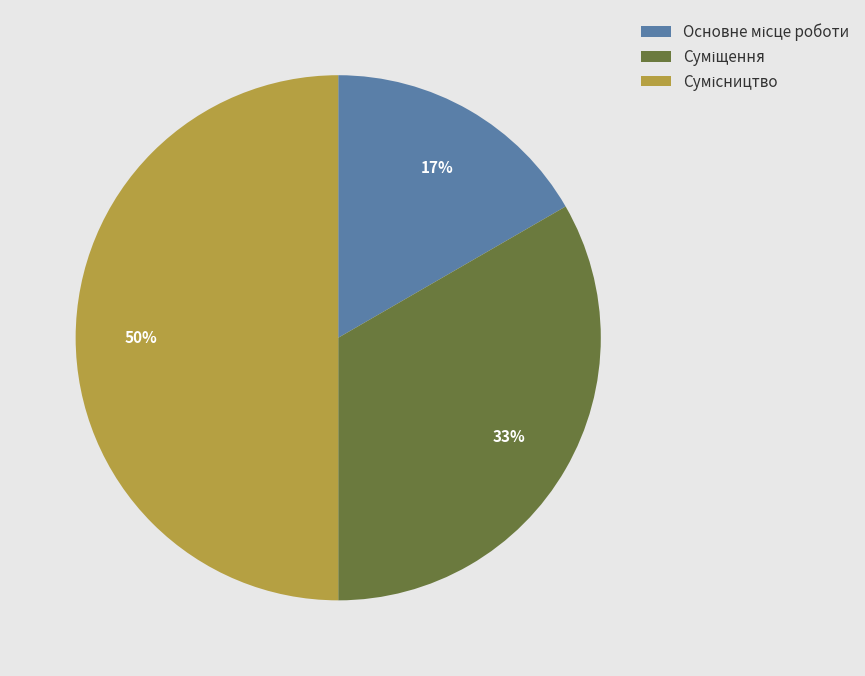

To the nearest percent, what is the difference between the largest and smallest slice percentages?

33%